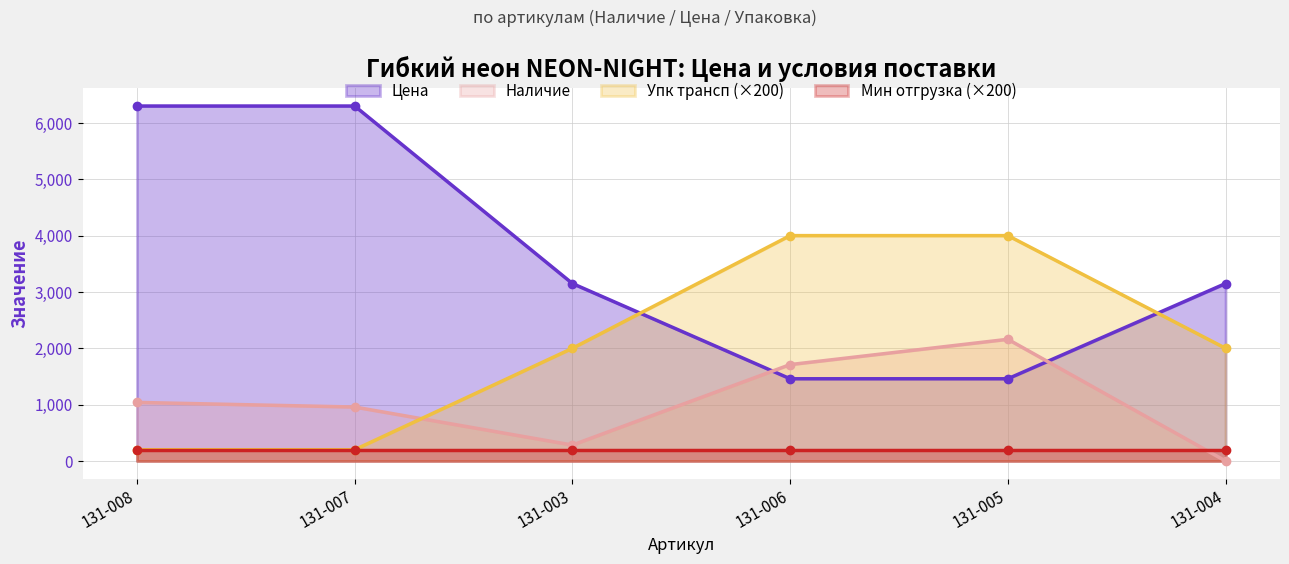

What is the difference between the Цена values at 131-003 and 131-005?

1690.5